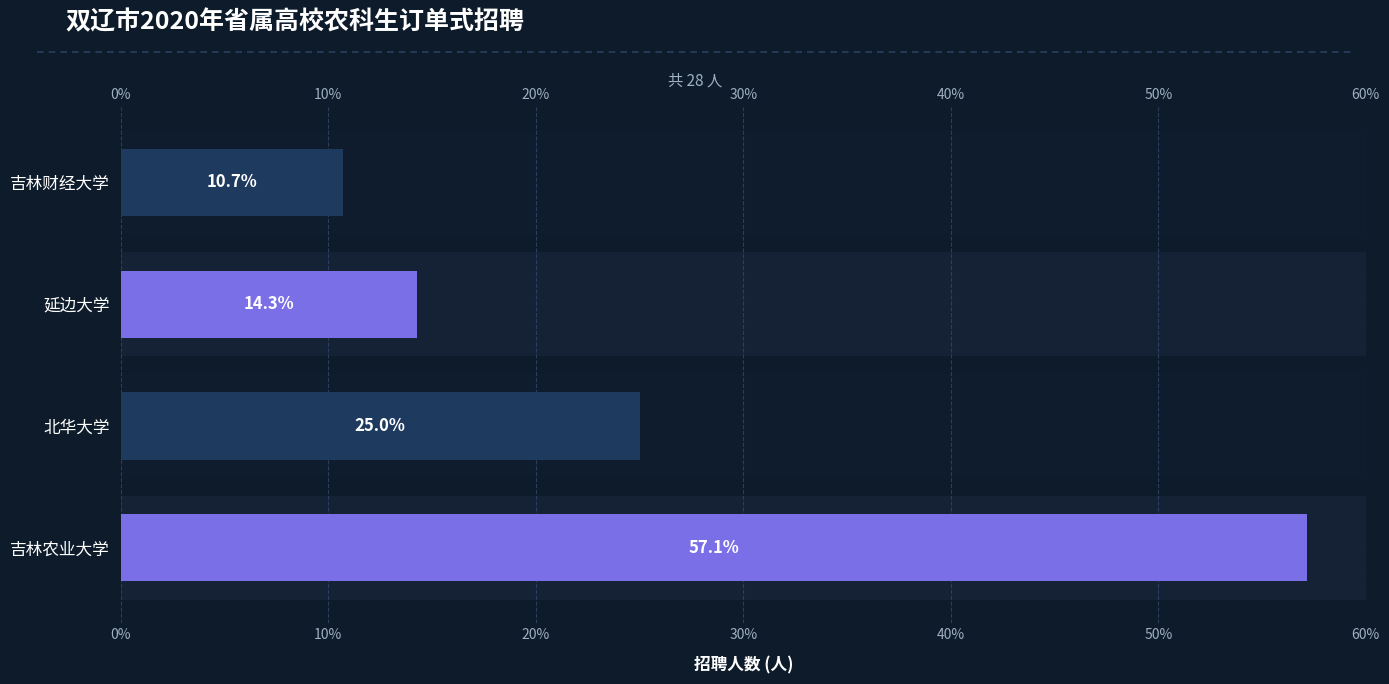

The value at 北华大学 is 11. True or false?

False